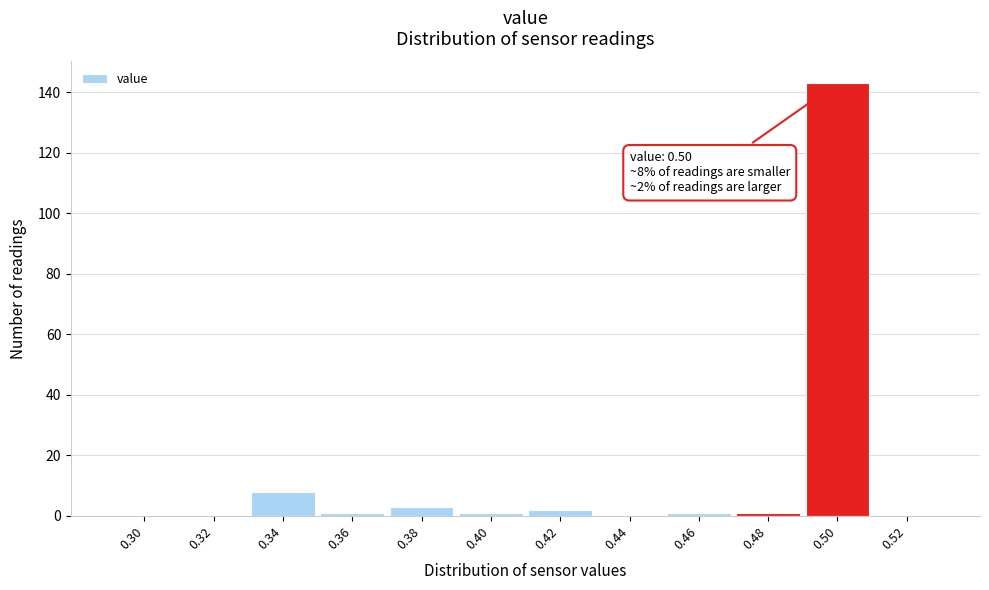

Reading left to right, what are all the values shown in this chart?

0.30=0	0.32=0	0.34=8	0.36=1	0.38=3	0.40=1	0.42=2	0.44=0	0.46=1	0.48=1	0.50=143	0.52=0